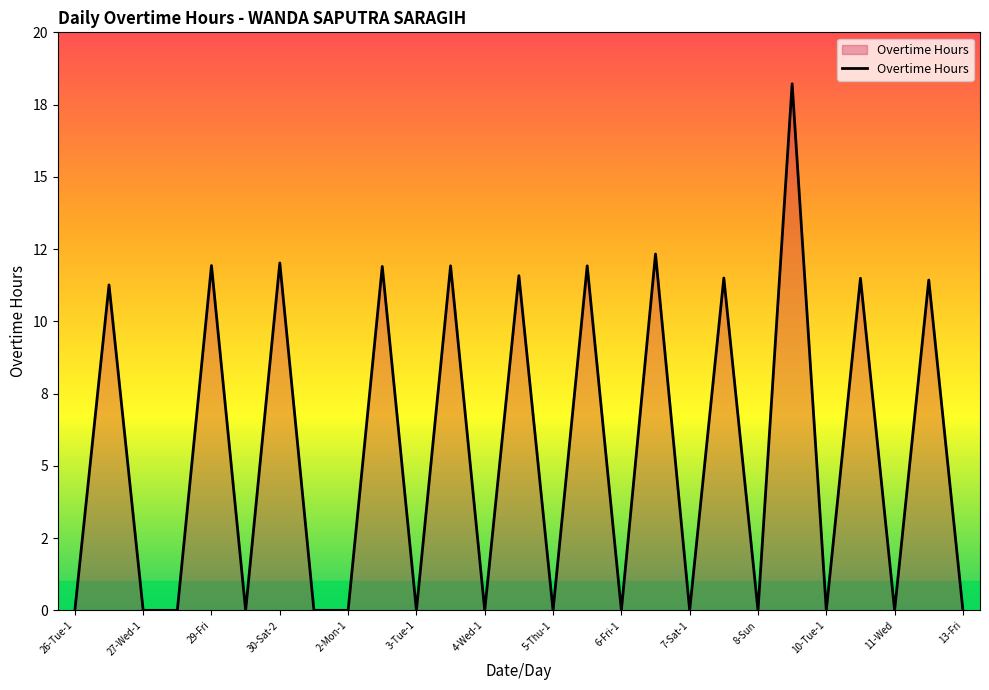

What is the average value?

5.5